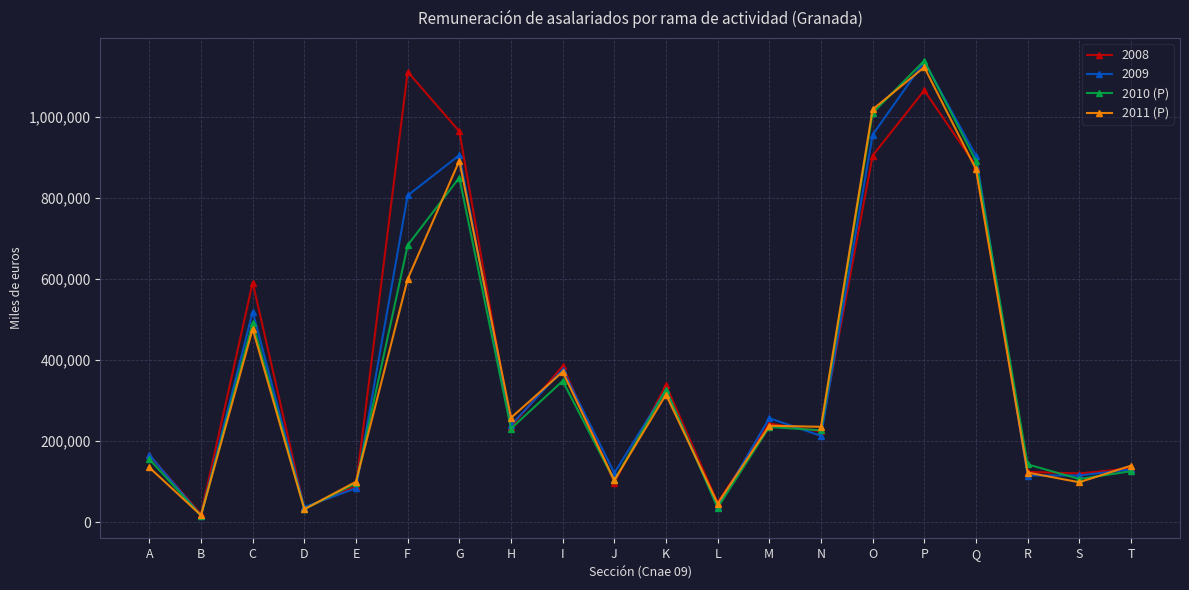

Where is the first local maximum for 2009?

C